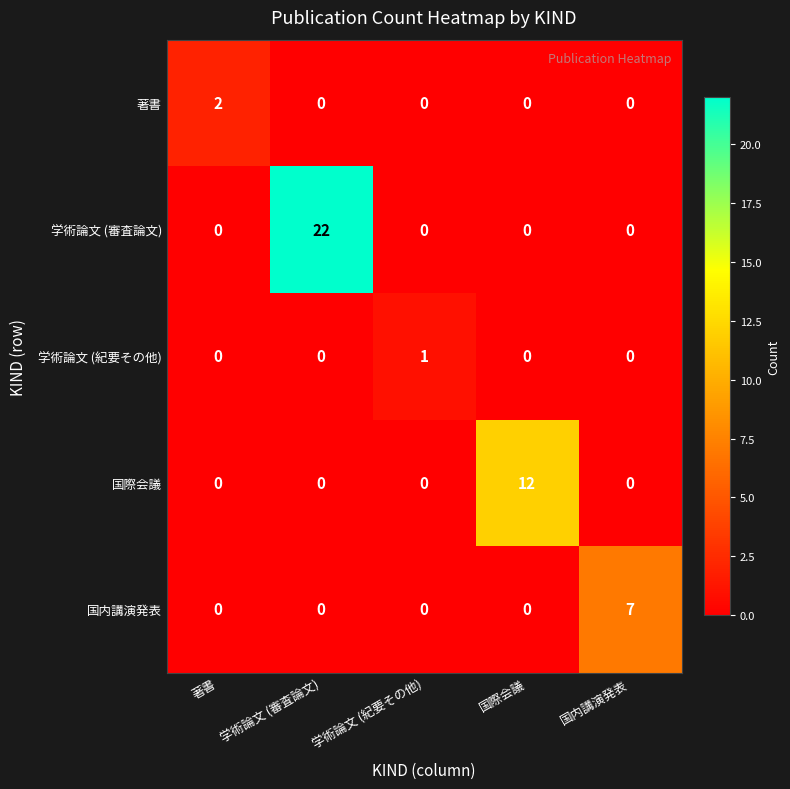

What is the spread (max minus min) of values at 著書?

2